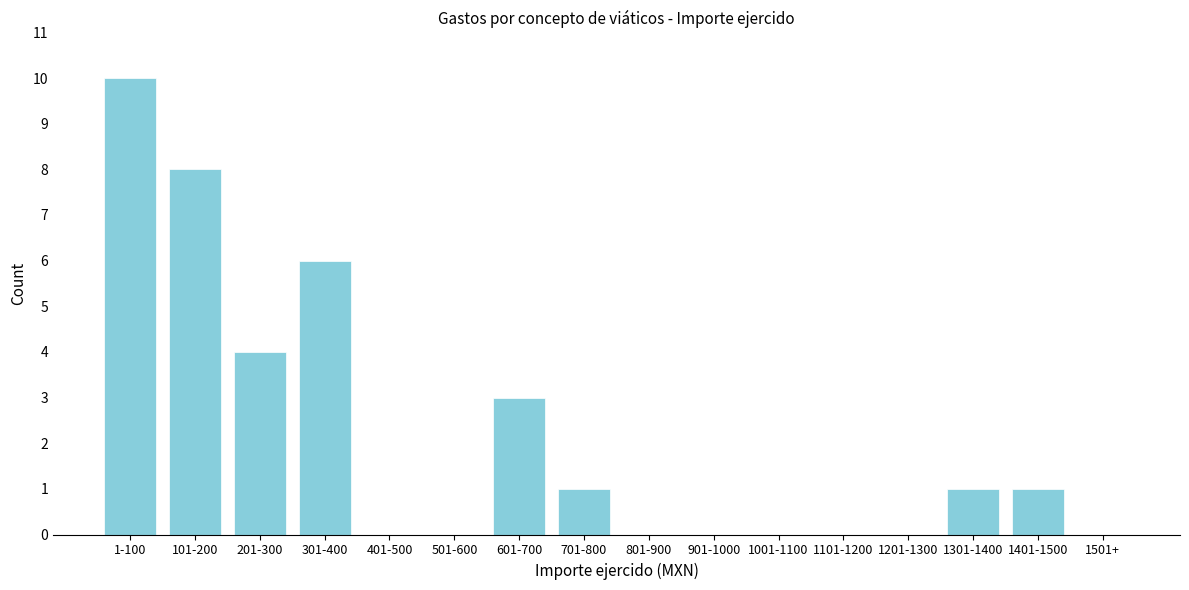

Reading left to right, list all the values displayed in this chart.

1-100=10	101-200=8	201-300=4	301-400=6	401-500=0	501-600=0	601-700=3	701-800=1	801-900=0	901-1000=0	1001-1100=0	1101-1200=0	1201-1300=0	1301-1400=1	1401-1500=1	1501+=0